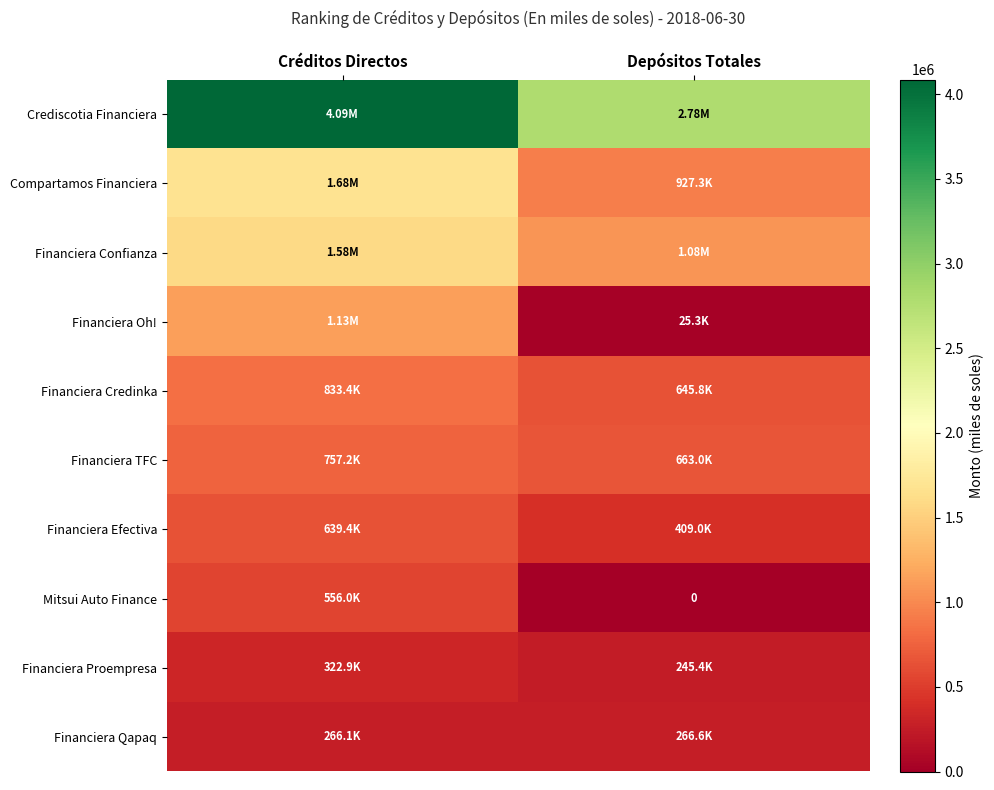

At which label does Financiera Confianza reach its peak?

Créditos Directos